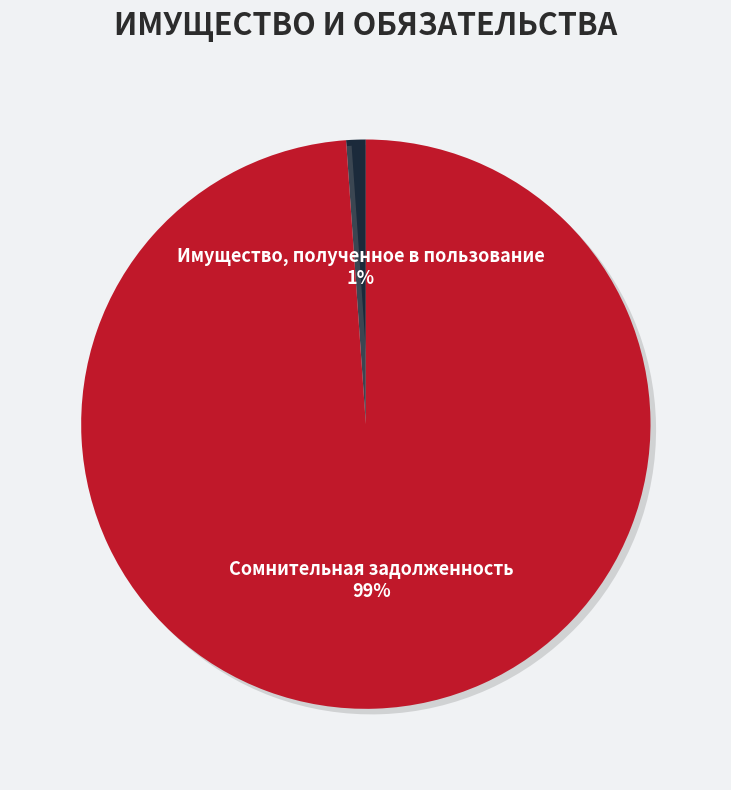

Is it true that Сомнительная задолженность is 99% of the pie?

True